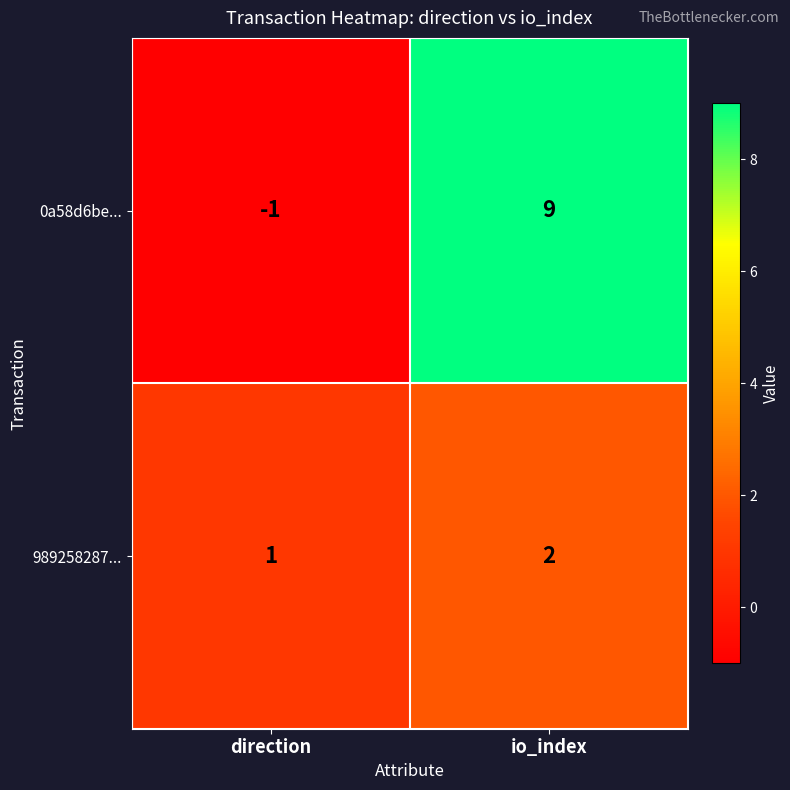

Rank the series by their maximum value, from lowest to highest.

989258287..., 0a58d6be...